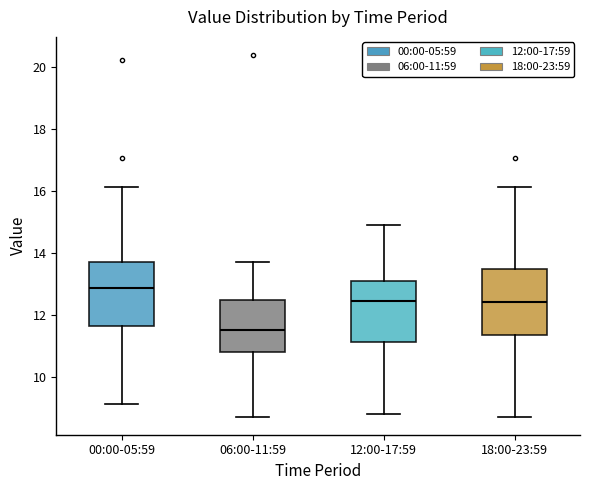

Reading left to right, read every box against the y-axis: the position of its median line, the range the box covers, and the ends of its whiskers. The values are not printed on the chart, so give them approximately, as read against the axis.

00:00-05:59: median 12.8, box 11.6 to 13.8, whiskers 9.2 to 16.2
06:00-11:59: median 11.6, box 10.8 to 12.4, whiskers 8.8 to 13.8
12:00-17:59: median 12.4, box 11.2 to 13.2, whiskers 8.8 to 15.0
18:00-23:59: median 12.4, box 11.4 to 13.4, whiskers 8.8 to 16.2